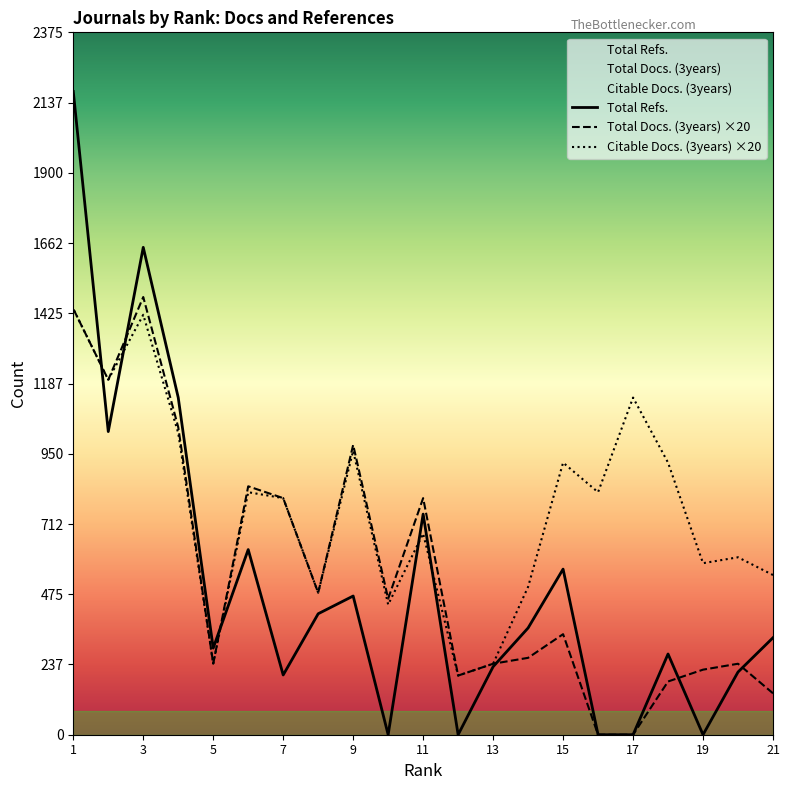

How many values in the Total Refs. series are below 328?

10